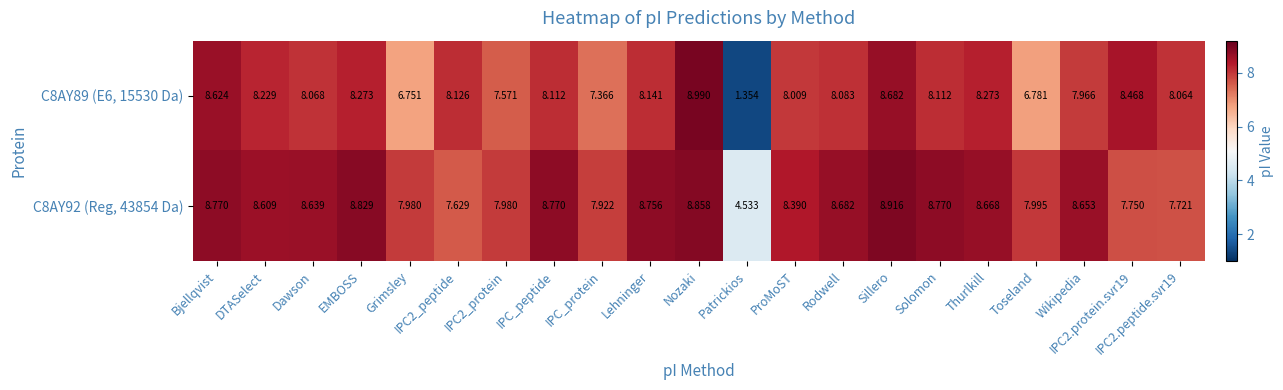

At which category is the sum across all series the highest?

Nozaki